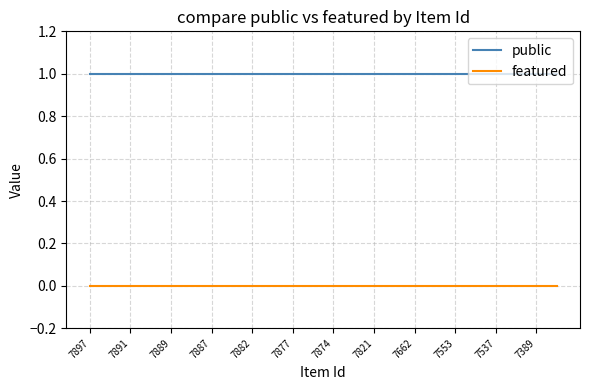

Which series has the largest total across all categories?

public